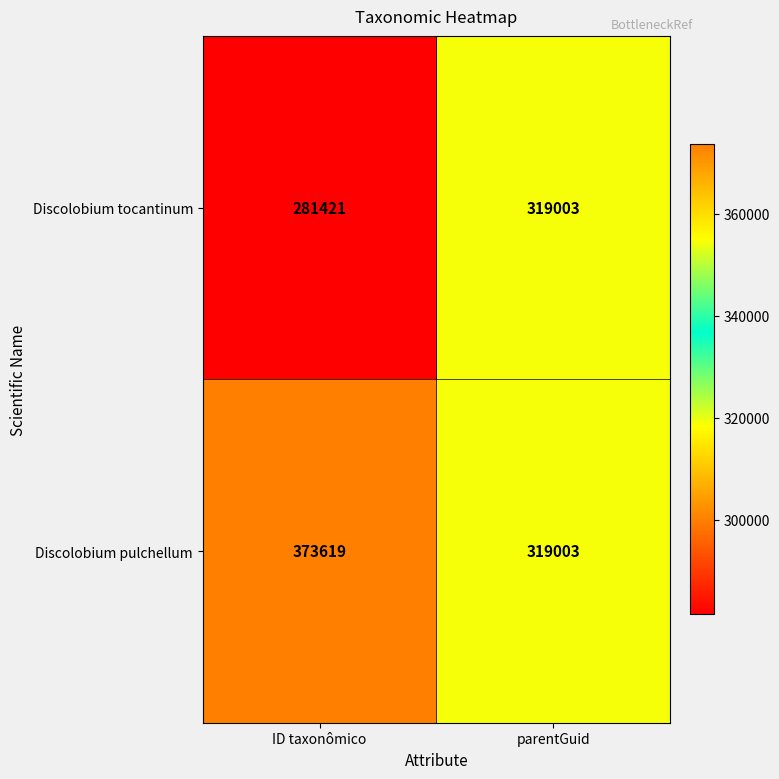

At which category is the sum across all series the highest?

ID taxonômico